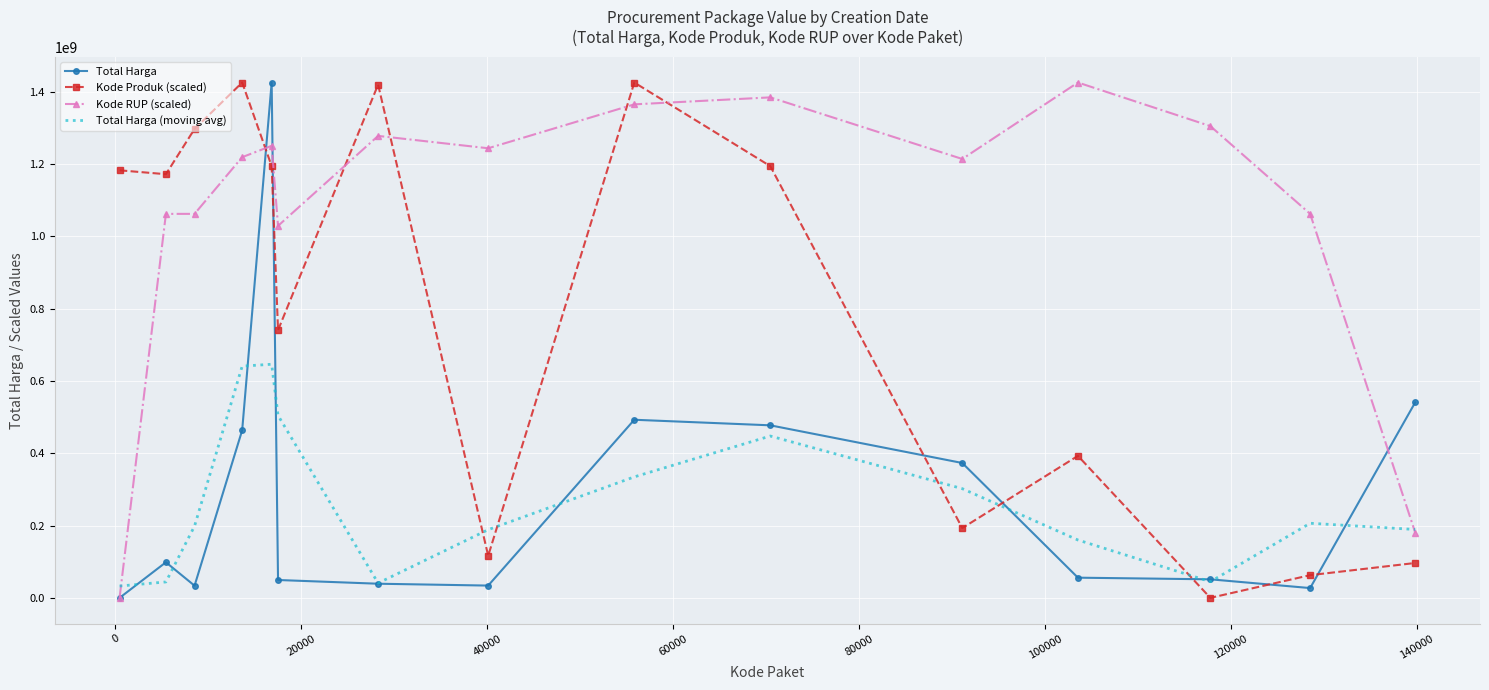

Which series ends up on top after the final intersection of Total Harga and Kode Produk (scaled)?

Total Harga